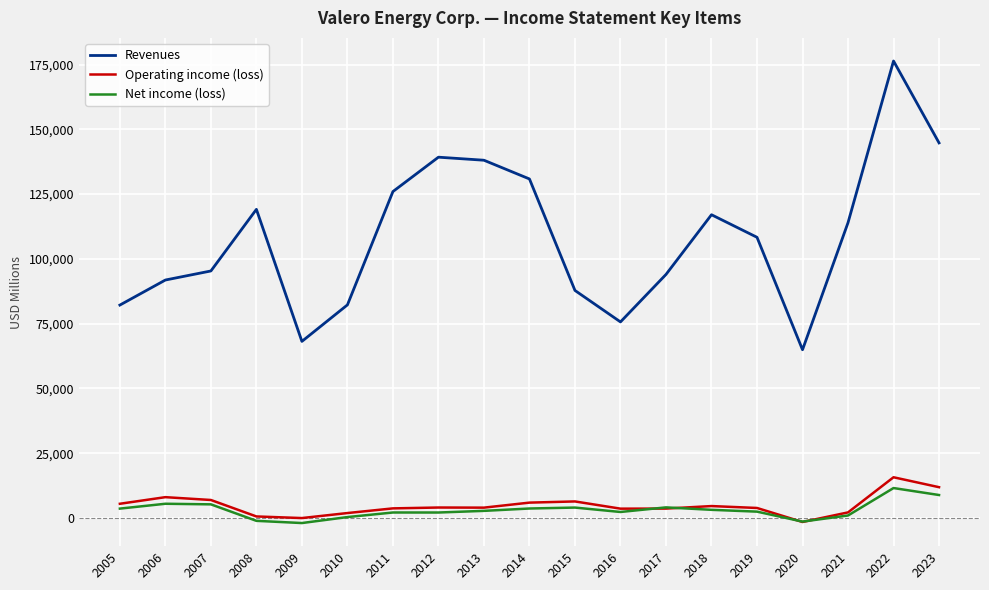

What is the average value of the Operating income (loss) series?

4756